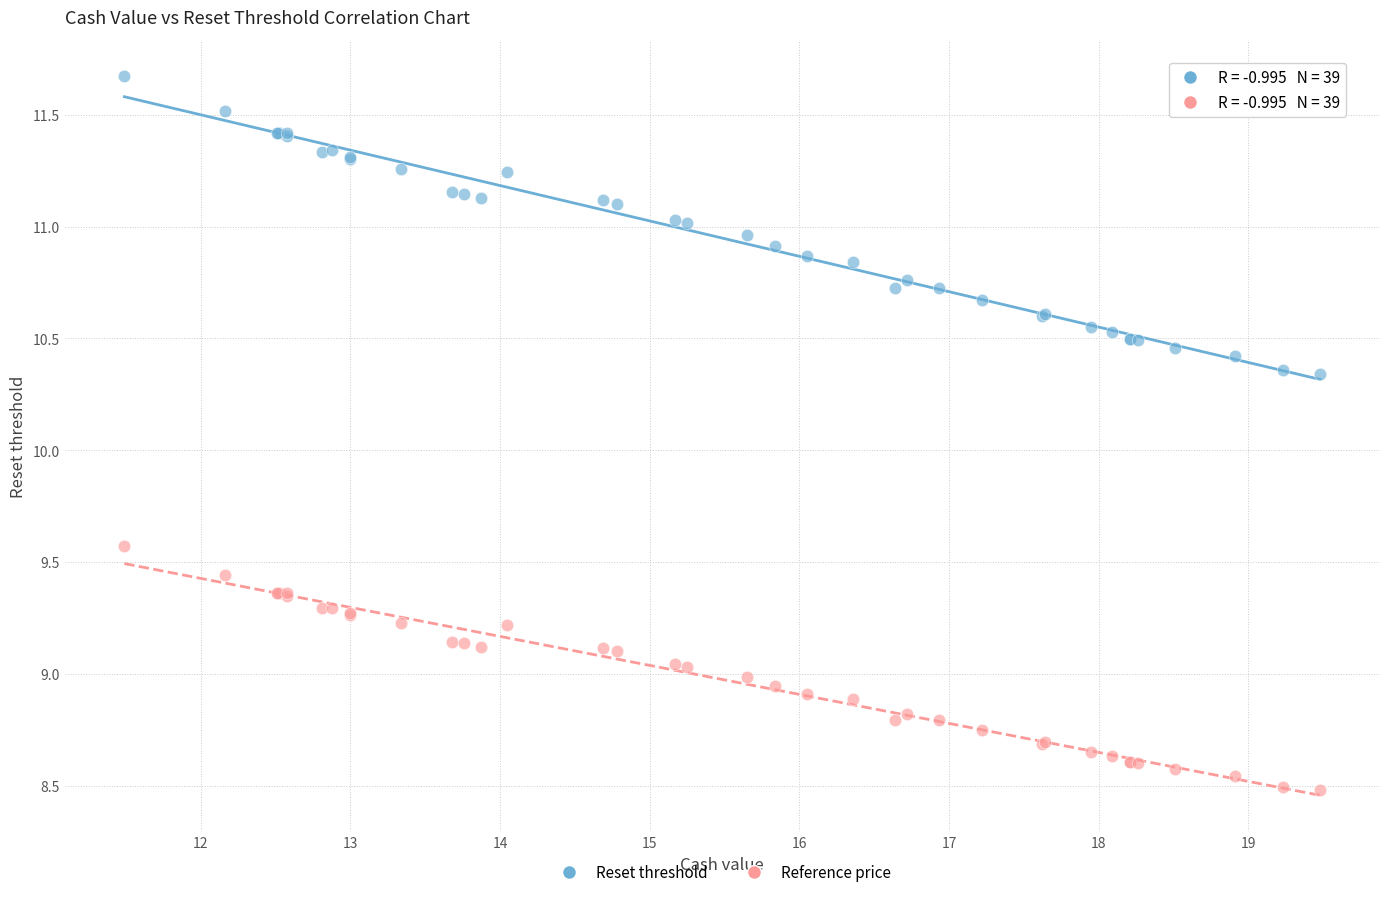

Which series has the largest Y range (max minus min)?

Reset threshold